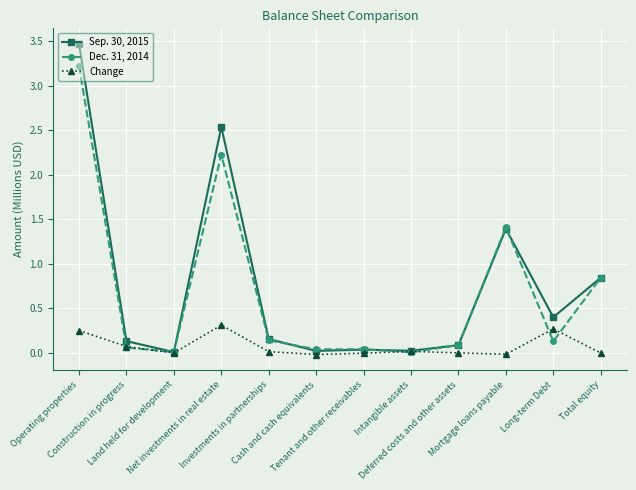

Which series has the largest range (max minus min)?

Sep. 30, 2015